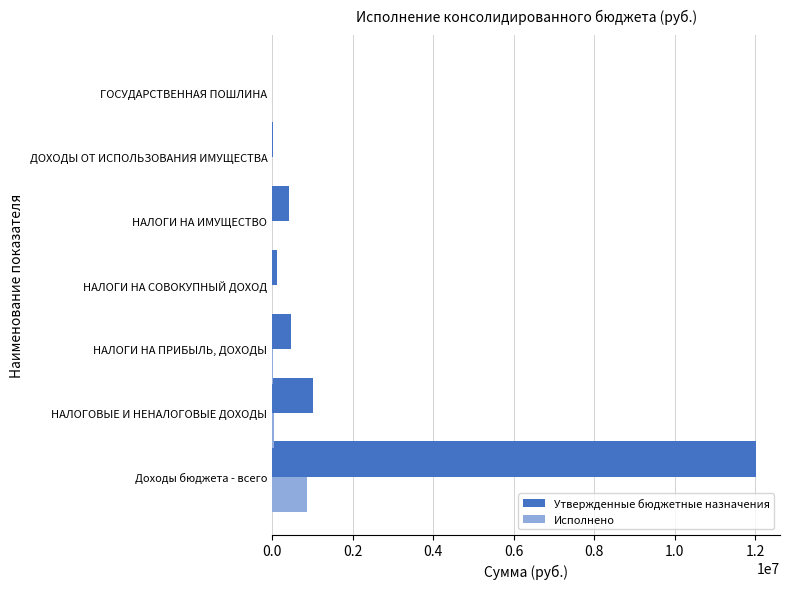

What is the greatest value displayed?

12010596.7